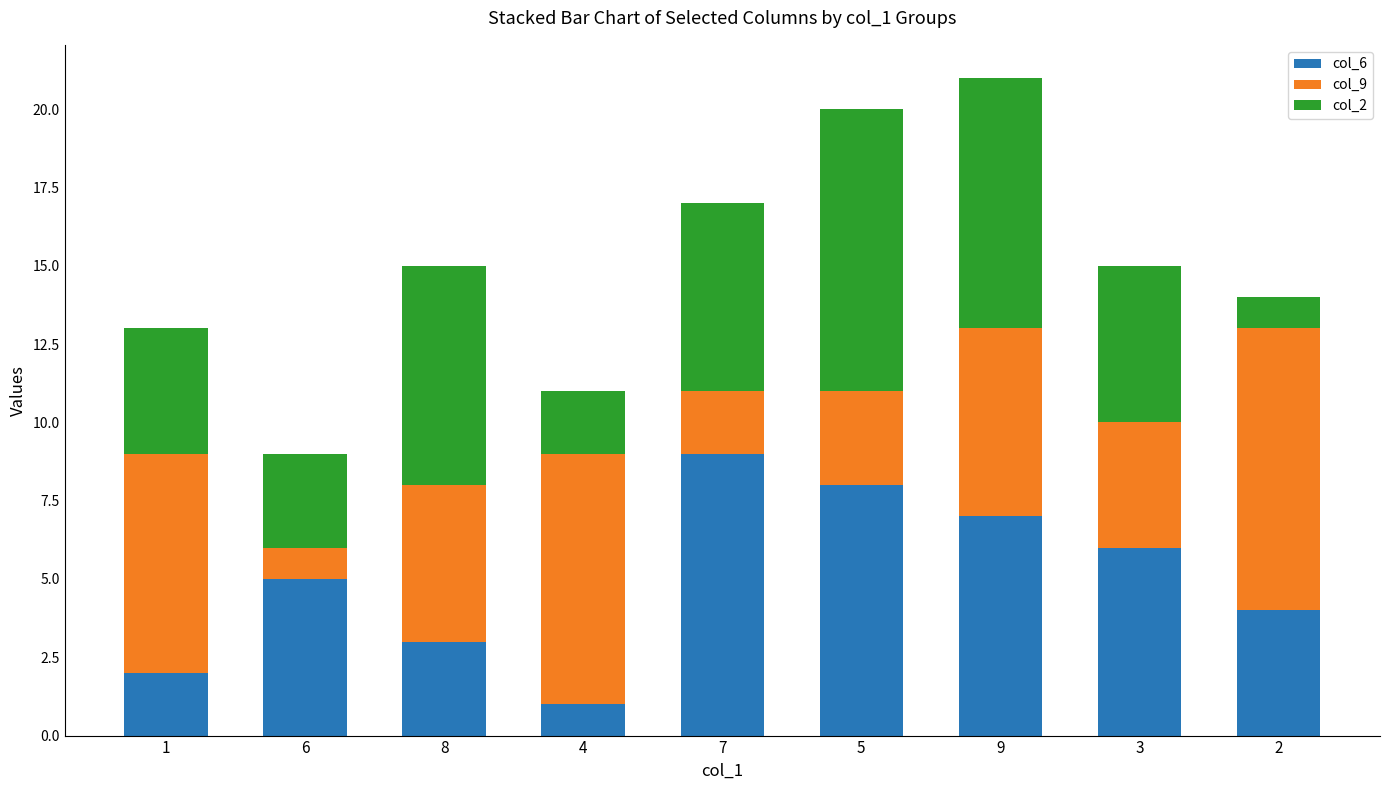

The value of col_6 at 7 is 9. True or false?

True